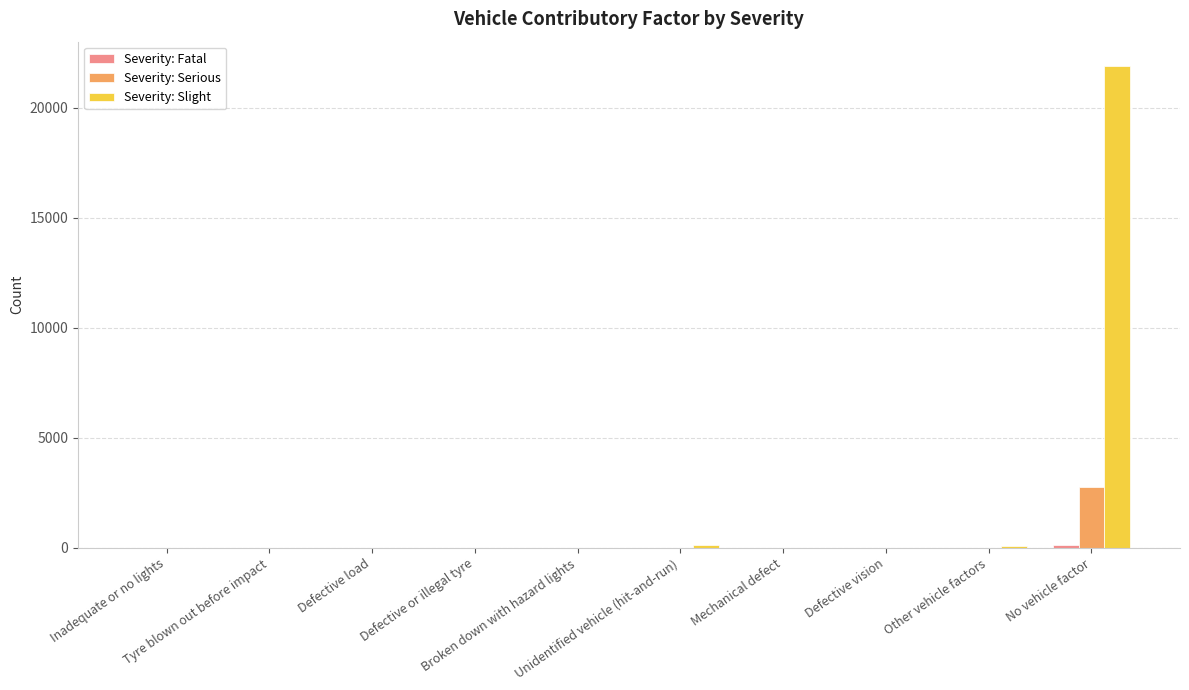

What is the sum of the Severity: Serious values at No vehicle factor and Defective or illegal tyre?

2768